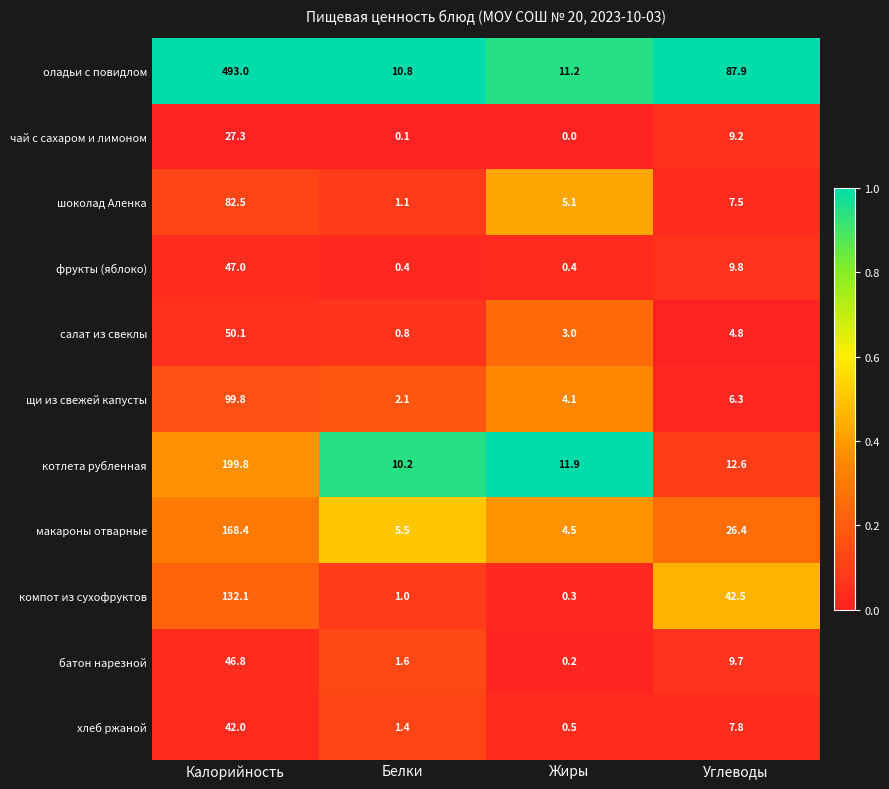

What is the sum of the хлеб ржаной values at Калорийность and Жиры?

42.5